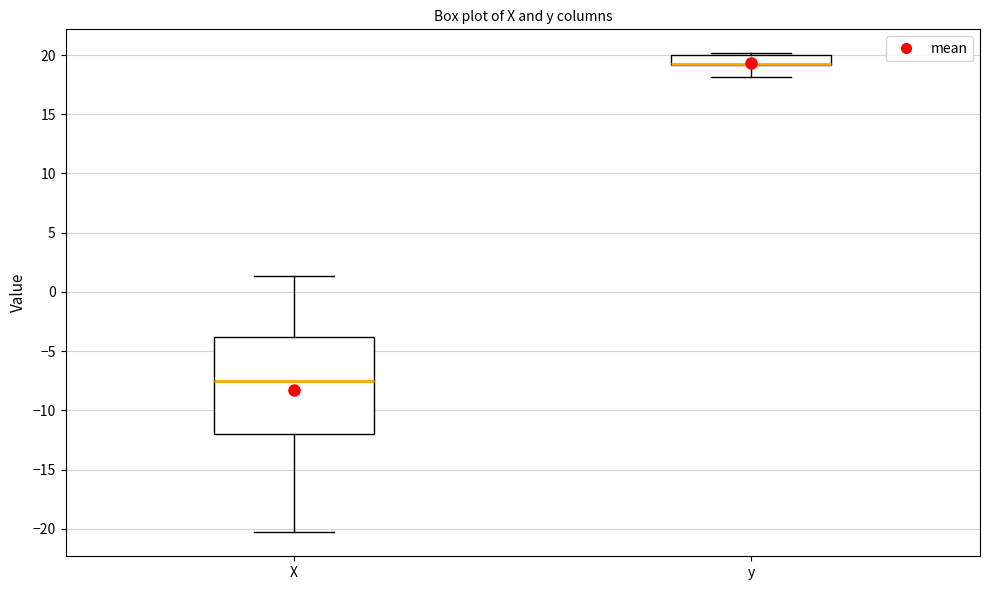

Reading left to right, transcribe this box plot: for each box, give where its median line is, the range the box spans, and where its two whiskers end, as read against the y-axis. The values are not printed on the chart, so give them approximately, as read against the axis.

X: median -7.5, box -12.0 to -4.0, whiskers -20.5 to 1.5
y: median 19.5 (drawn on the box's lower edge), box 19.0 to 20.0, whiskers 18.0 to 20.0